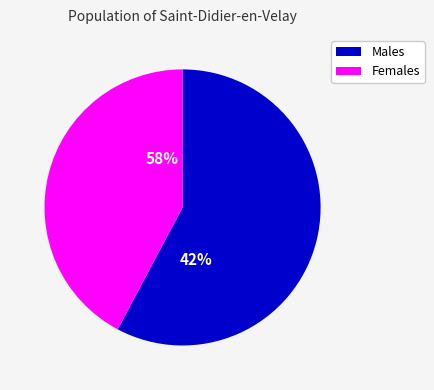

Does 9 represent more than half of the total?

No